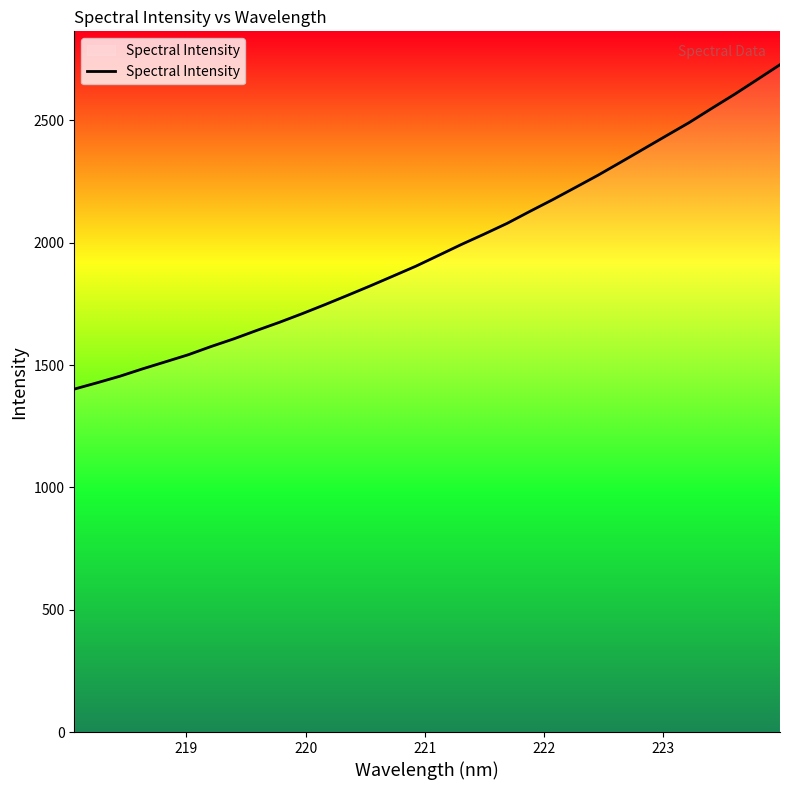

What is the maximum value shown in the chart?

2727.6